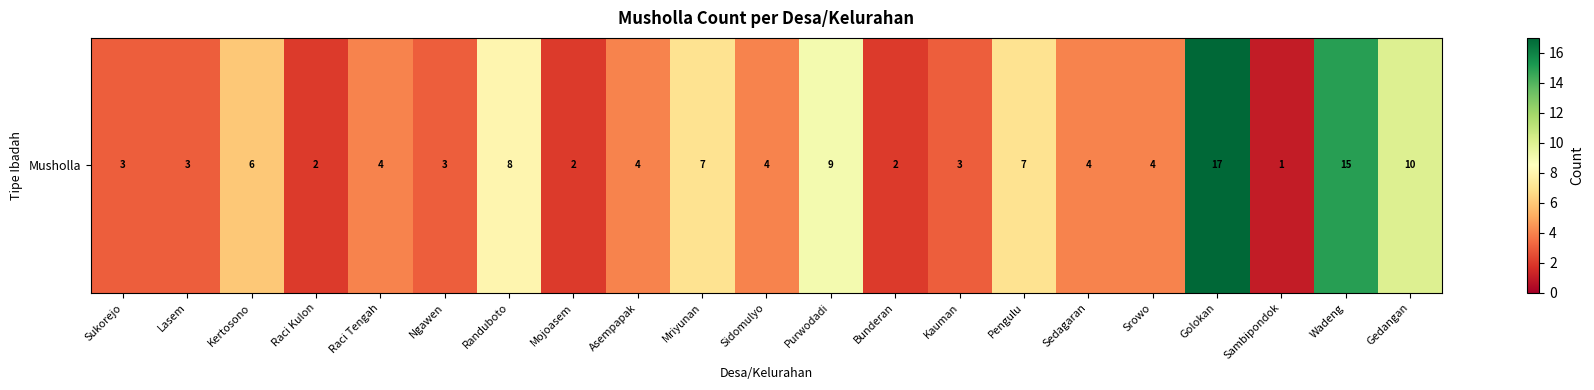

What is the sum of the values at Pengulu and Purwodadi?

16